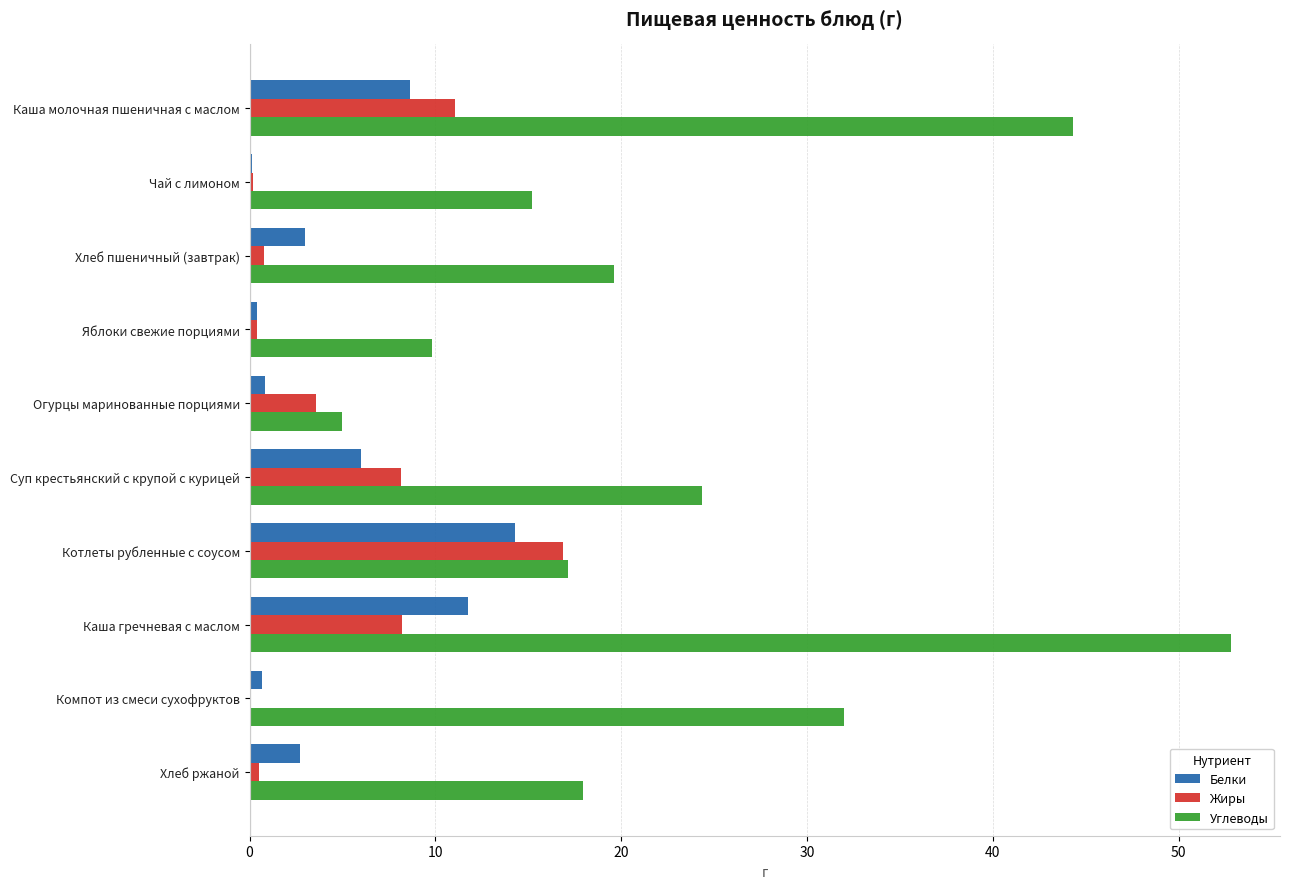

Which series has the largest range (max minus min)?

Углеводы